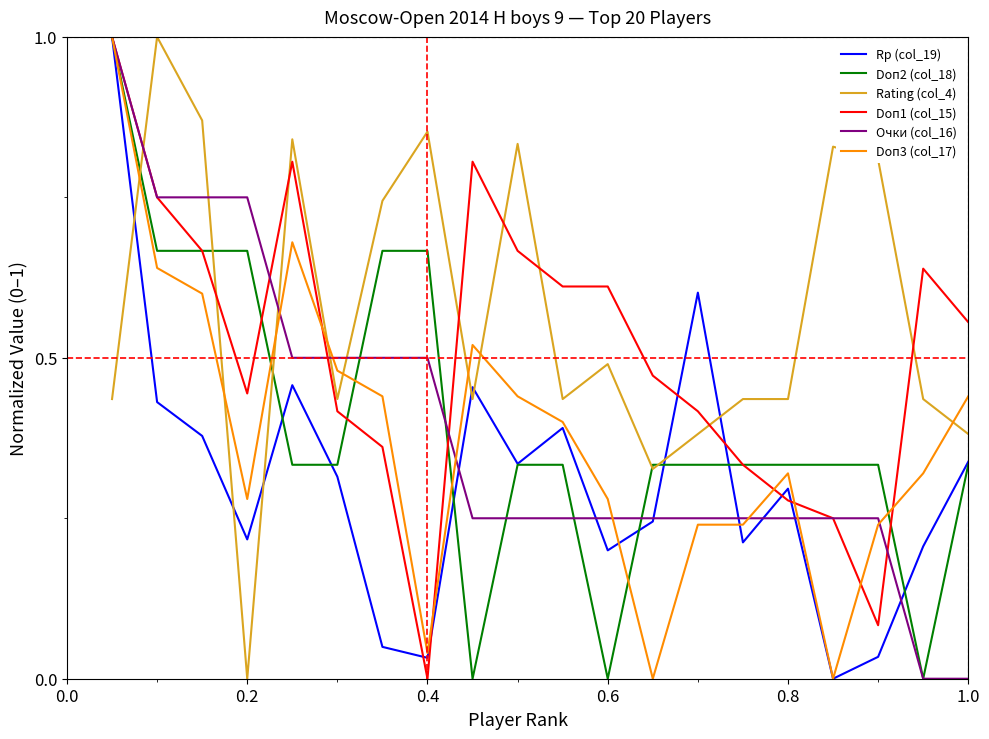

What are all the series names shown in the legend?

Rp (col_19), Doп2 (col_18), Rating (col_4), Doп1 (col_15), Очки (col_16), Doп3 (col_17)